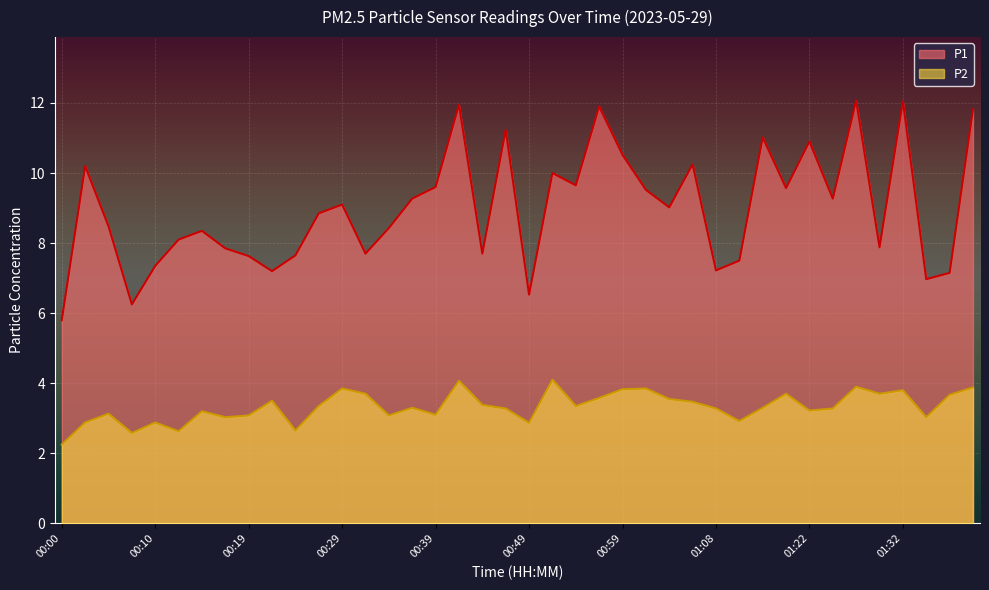

How many data points in P1 are above 9?

20